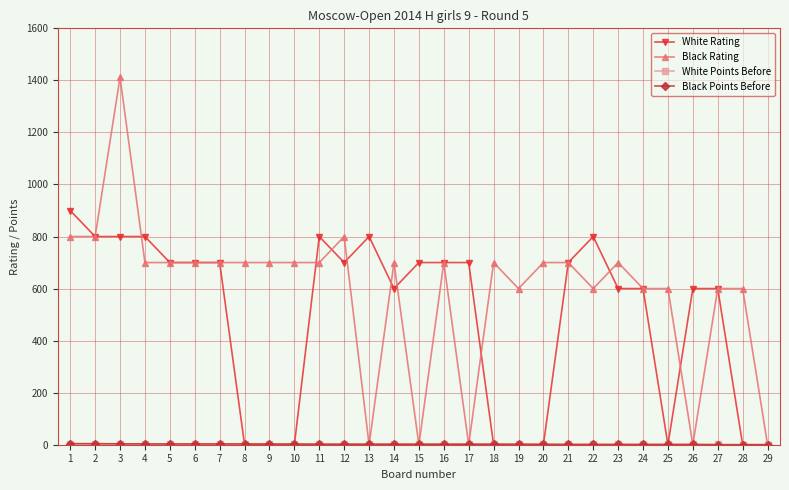

Which series changed the most between 3 and 21?

Black Rating